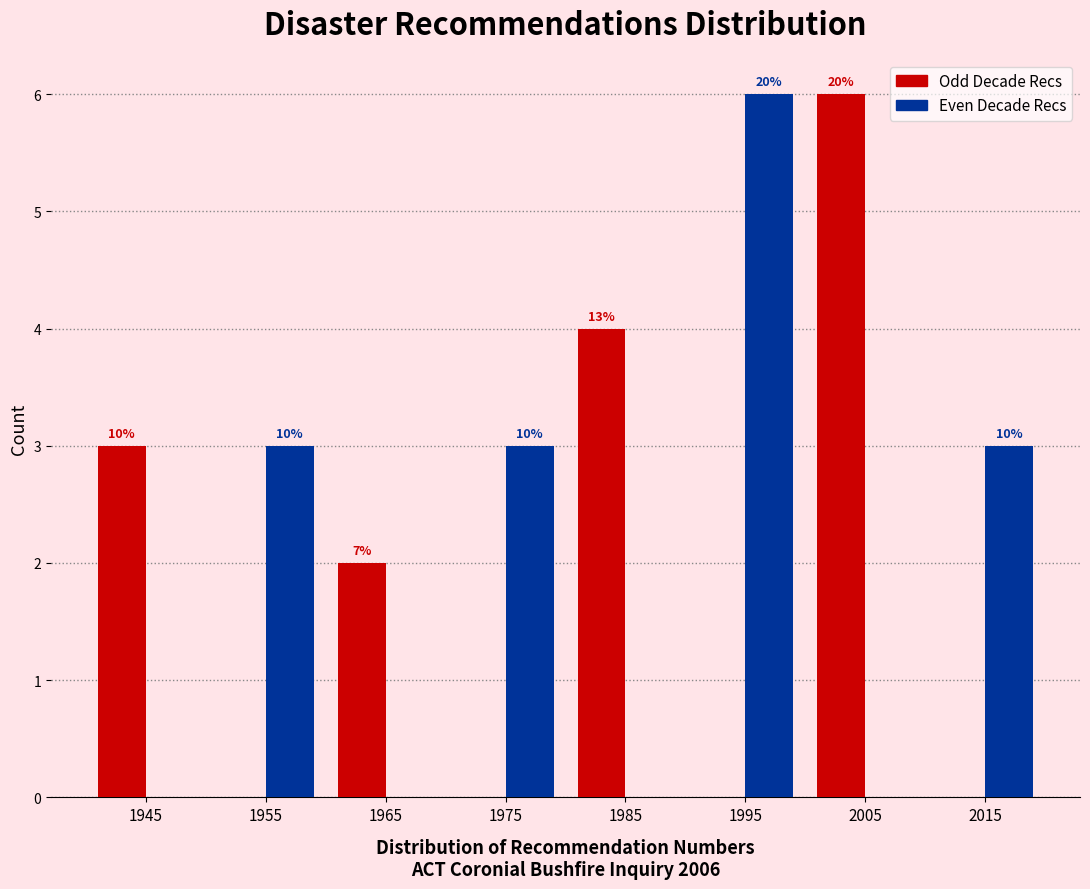

Are the bars horizontal?

No